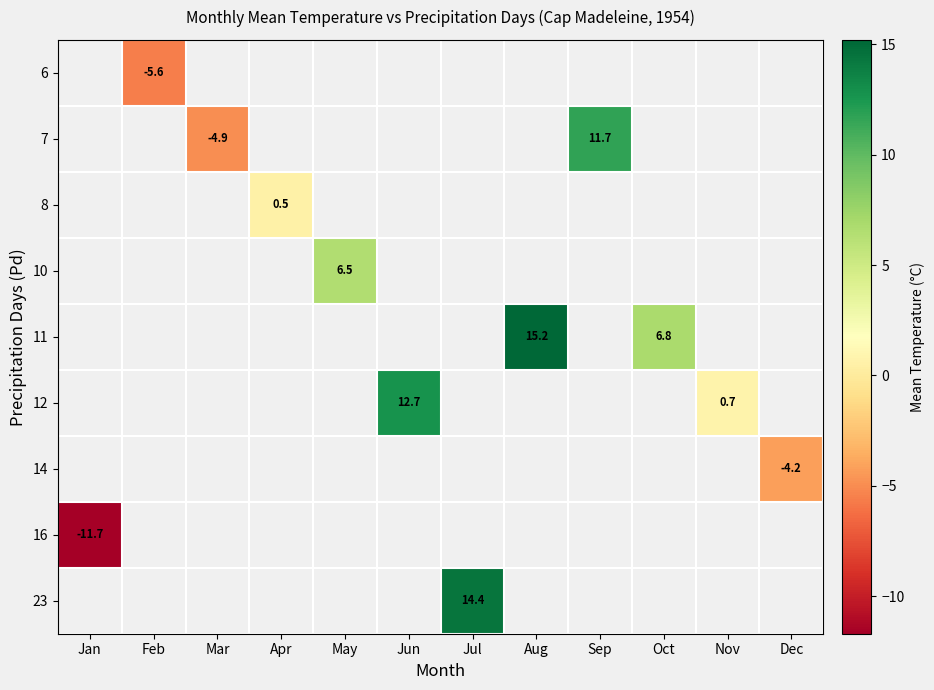

At which category does the chart reach its minimum across all series?

Jan